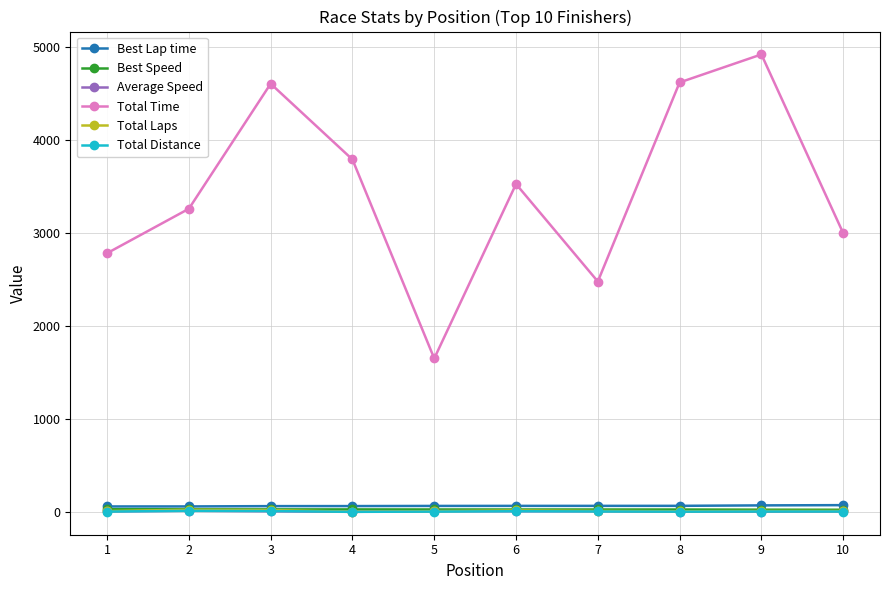

True or false: Average Speed has more than 0 points higher than both neighbors.

True